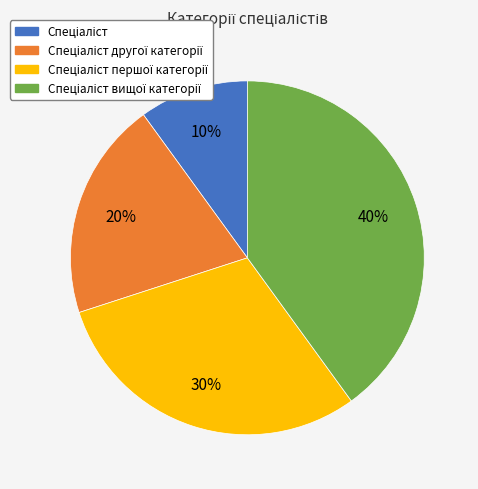

To the nearest percent, what is the difference between the largest and smallest slice percentages?

30%